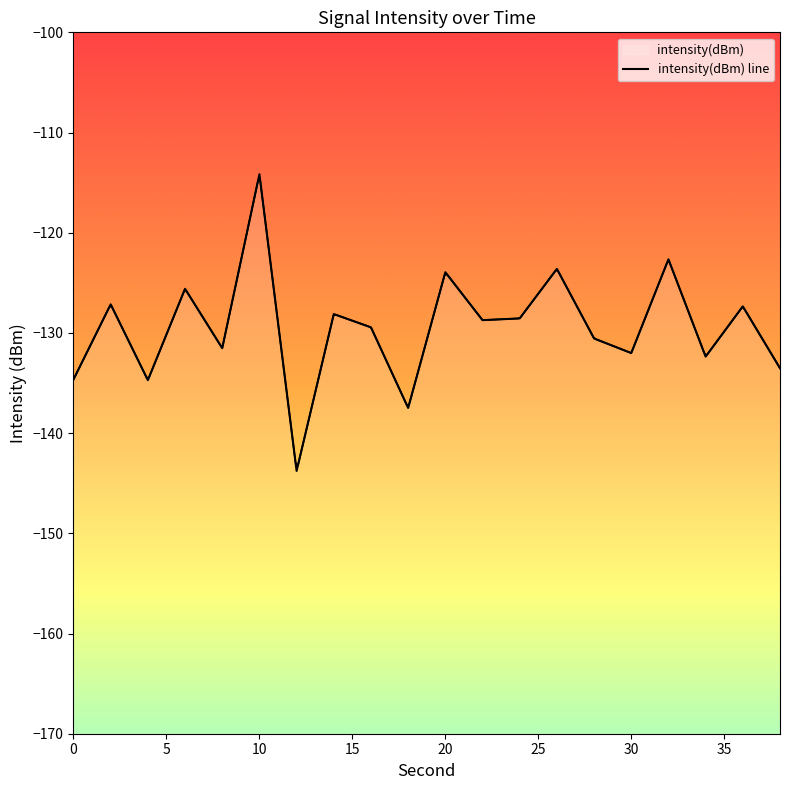

The chart shows a value of -94.2 at 10. True or false?

False